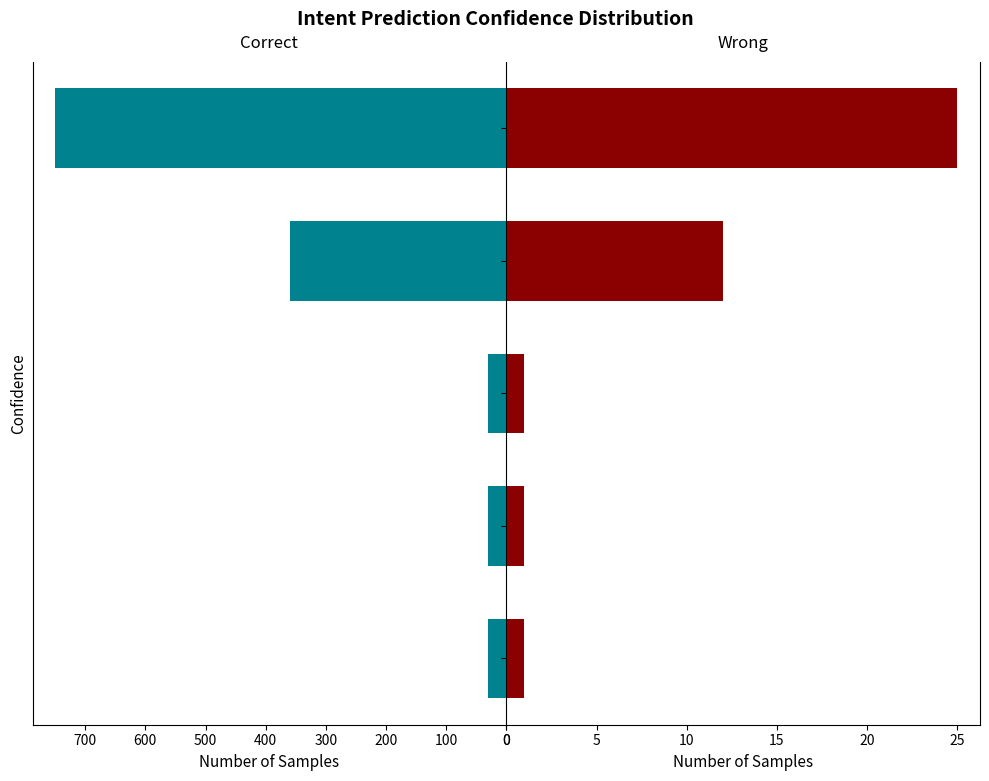

Which series has the largest range (max minus min)?

Correct